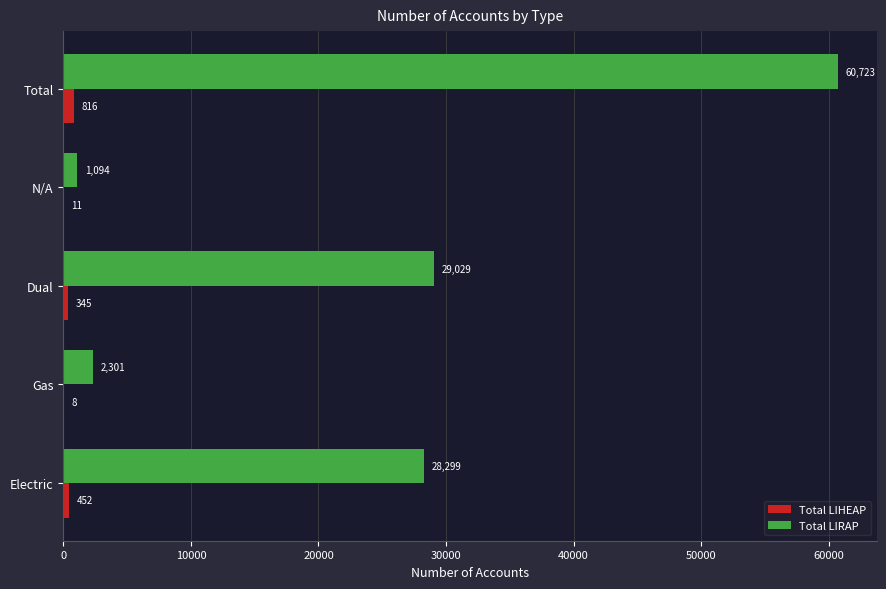

What is the highest value of the Total LIHEAP series?

816